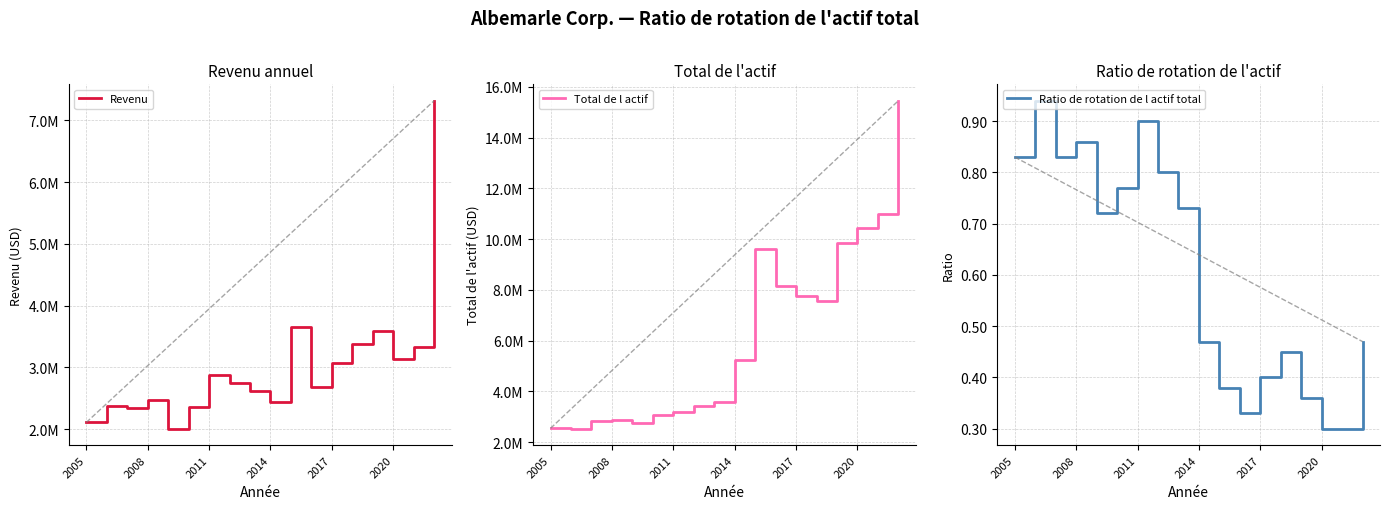

Rank the series by their average value, from highest to lowest.

Total de l actif, Revenu, Ratio de rotation de l actif total